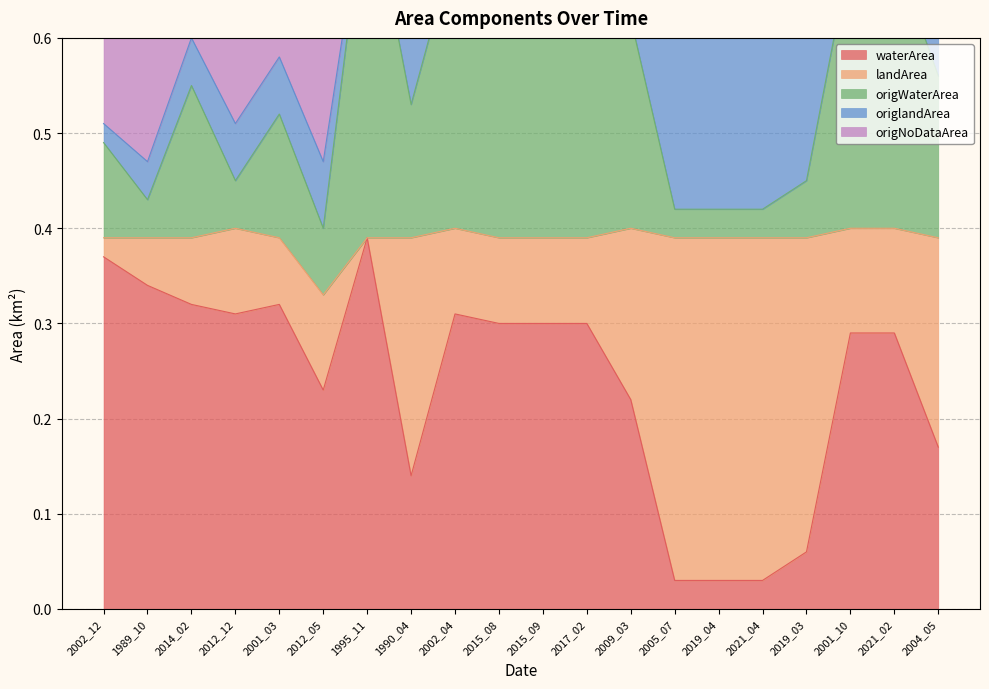

True or false: origWaterArea has a value of 0.9 at 2002_12.

False